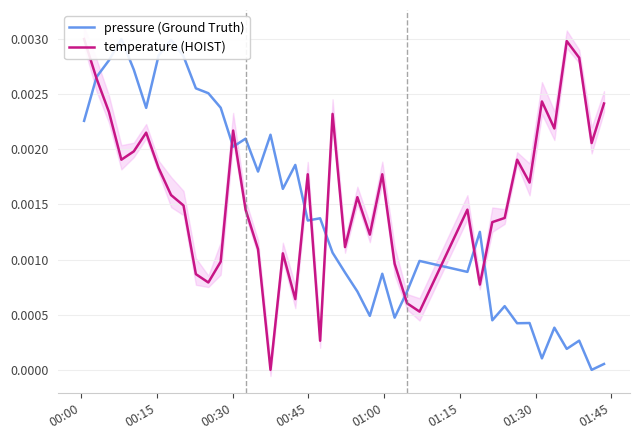

How many values in pressure (Ground Truth) are above zero?

39